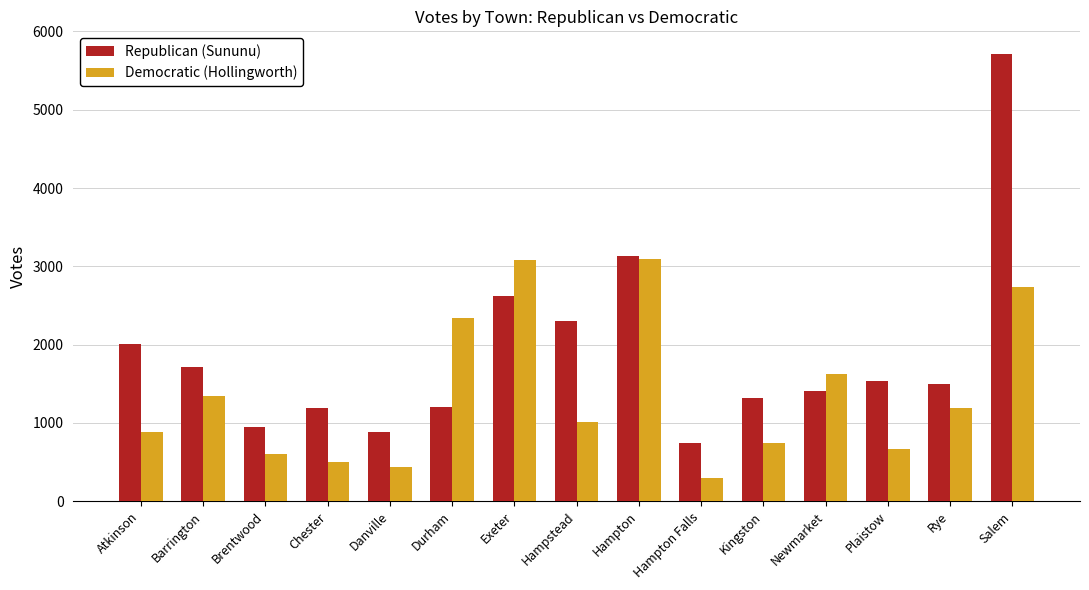

What is the minimum value shown in the chart?

301